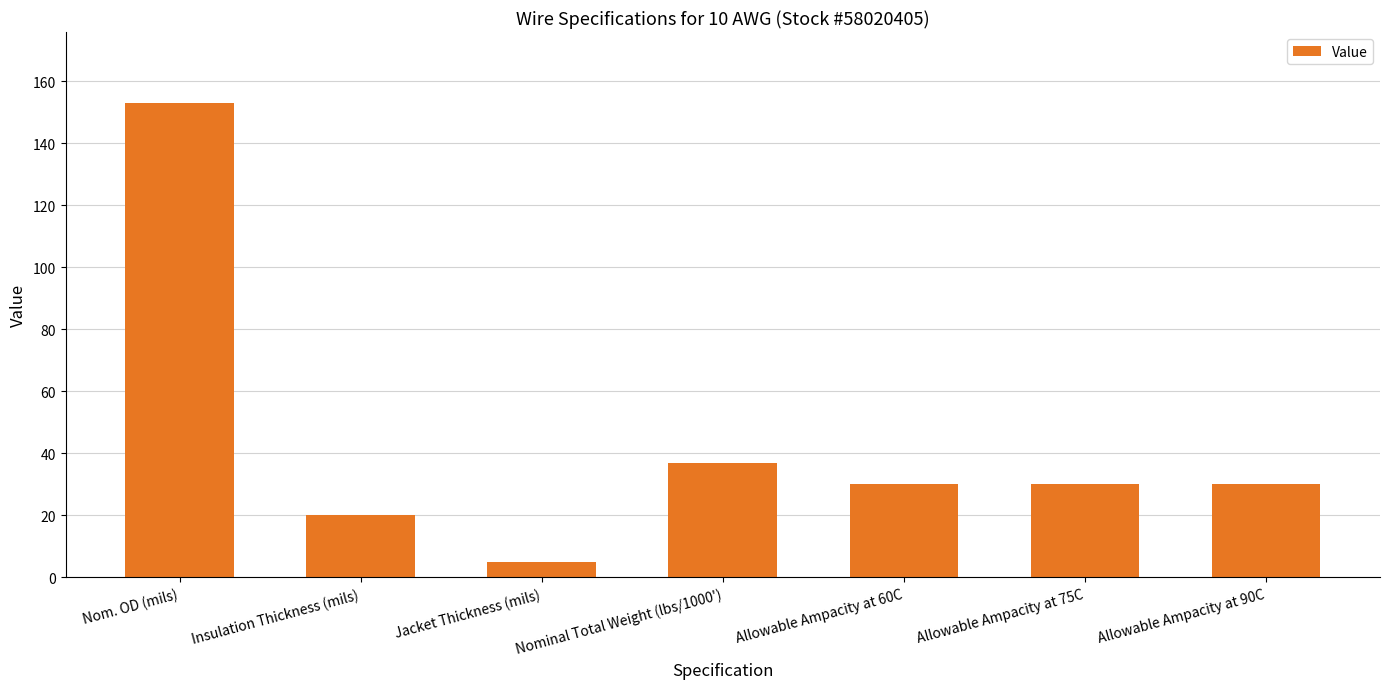

What is the change in value from Nom. OD (mils) to Nominal Total Weight (lbs/1000')?

-116